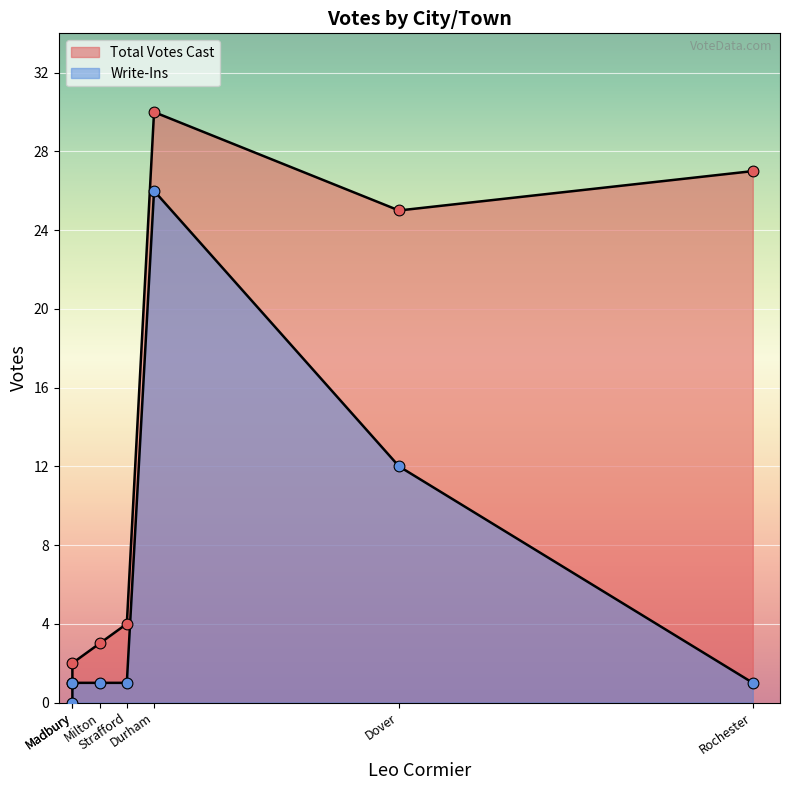

At how many categories does at least one series exceed 8?

3